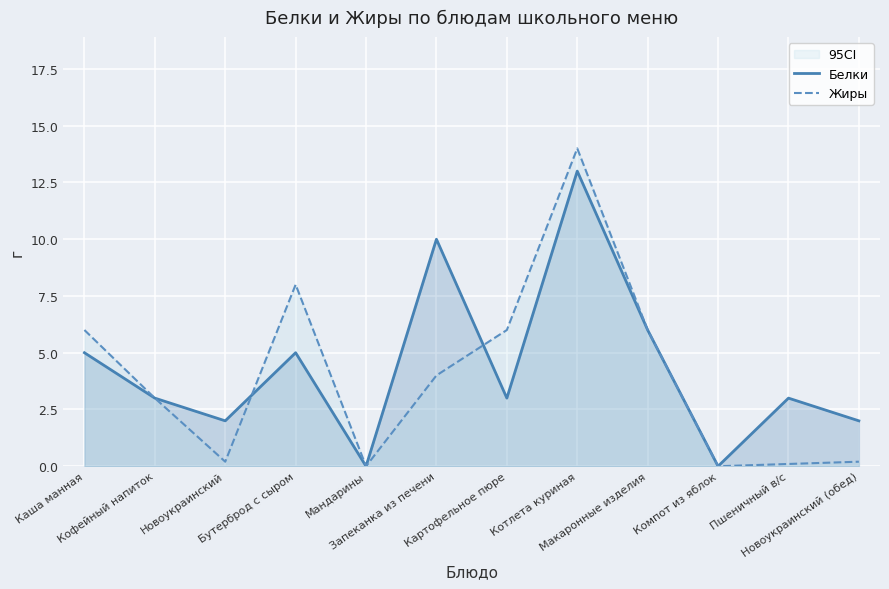

At which category does Жиры reach its first local peak?

Бутерброд с сыром